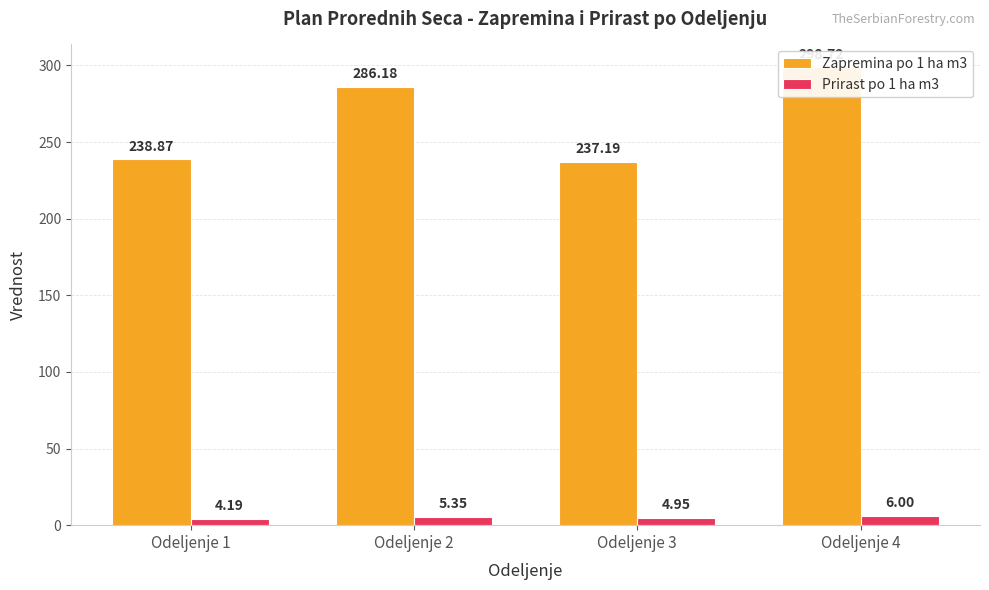

What is the difference between the second highest and second lowest values in the Zapremina po 1 ha m3 series?

47.3